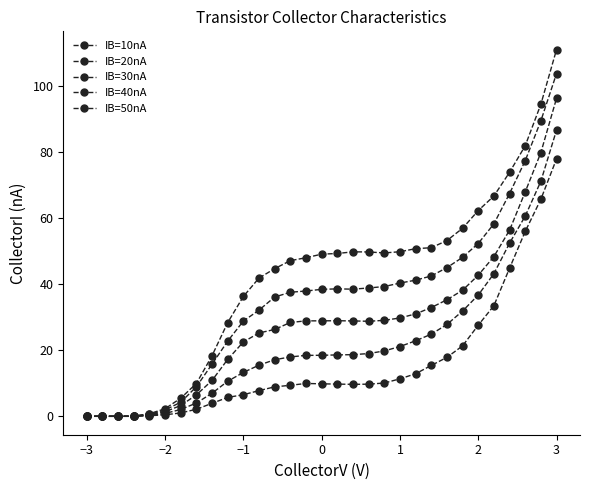

In IB=20nA, how many points are higher than both neighbors (excluding endpoints)?

1